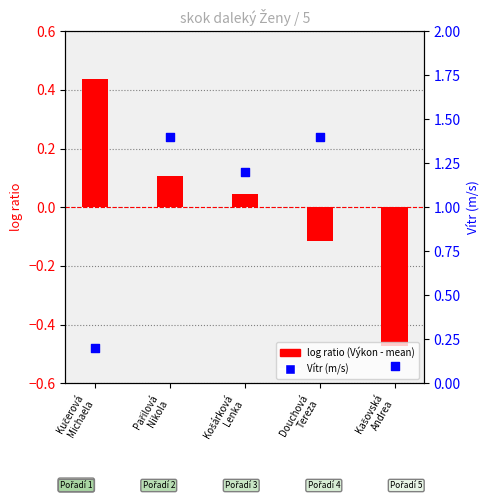

At how many categories does at least one series exceed 1?

3